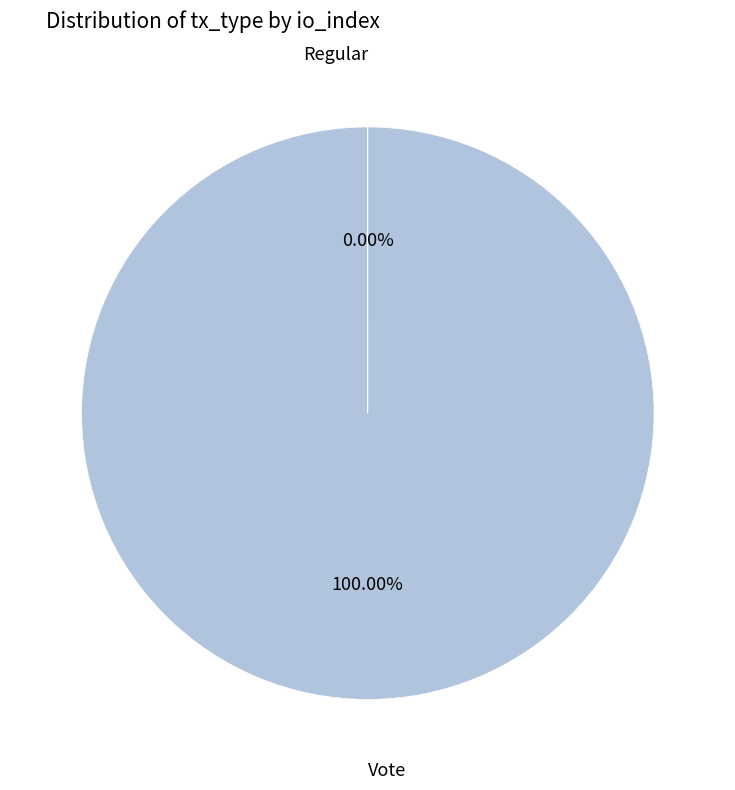

Is there a majority slice in this chart?

Yes